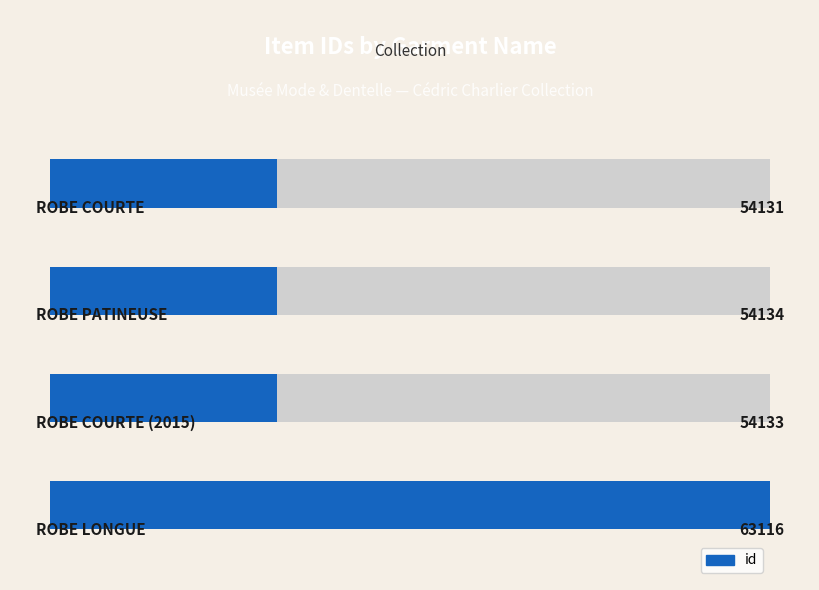

Which has a higher value, 1.0 or 0.0?

1.0